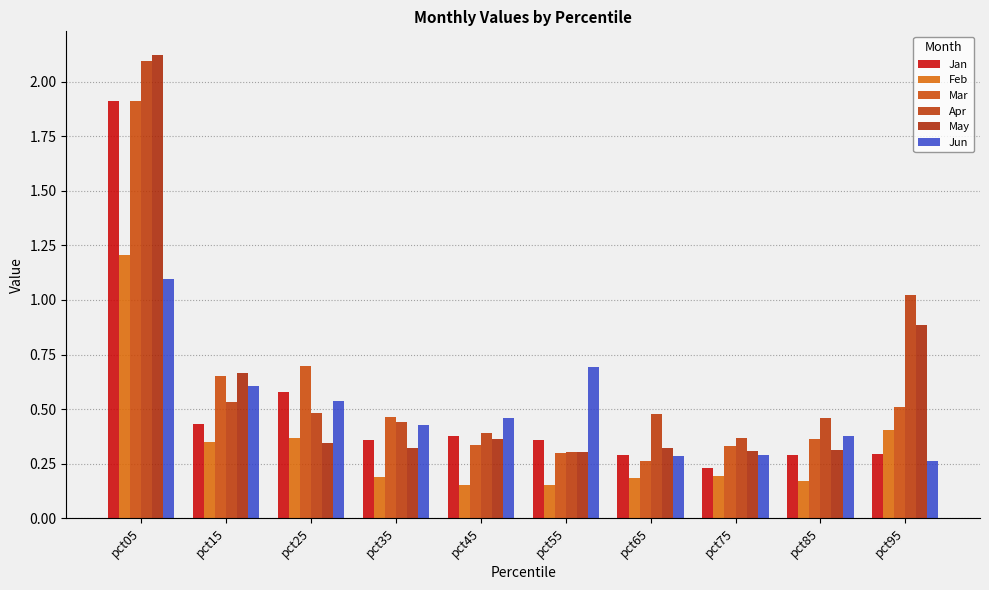

The value of Jun at pct45 is 0.5. True or false?

True